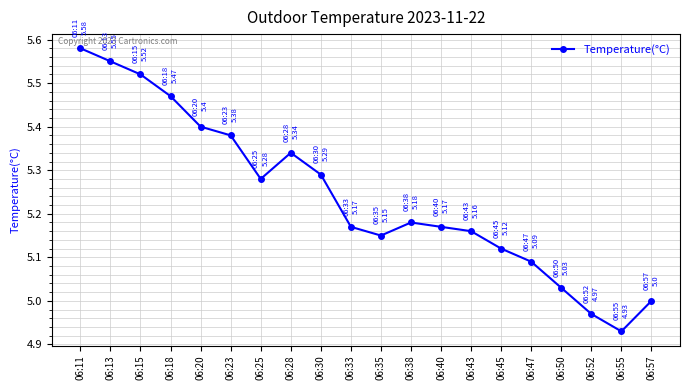

How many lines are shown in the chart?

1